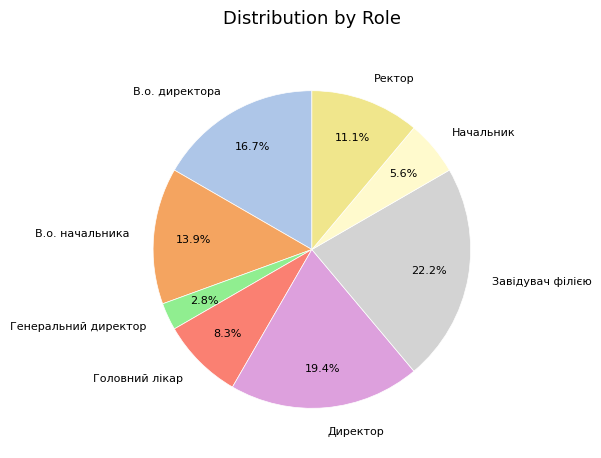

Is there any slice that represents more than half of the pie?

No